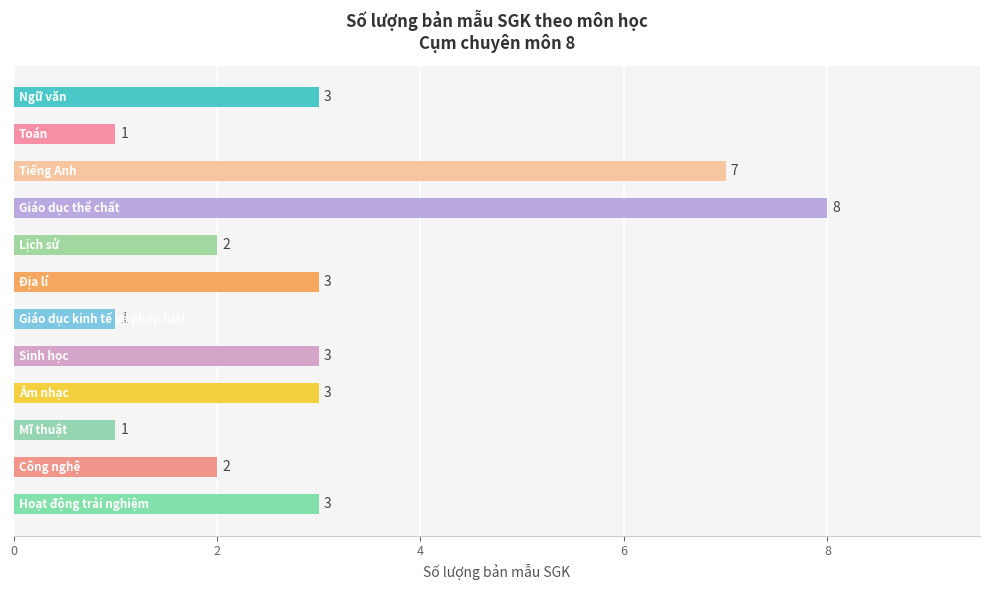

What is the maximum value shown in the chart?

8